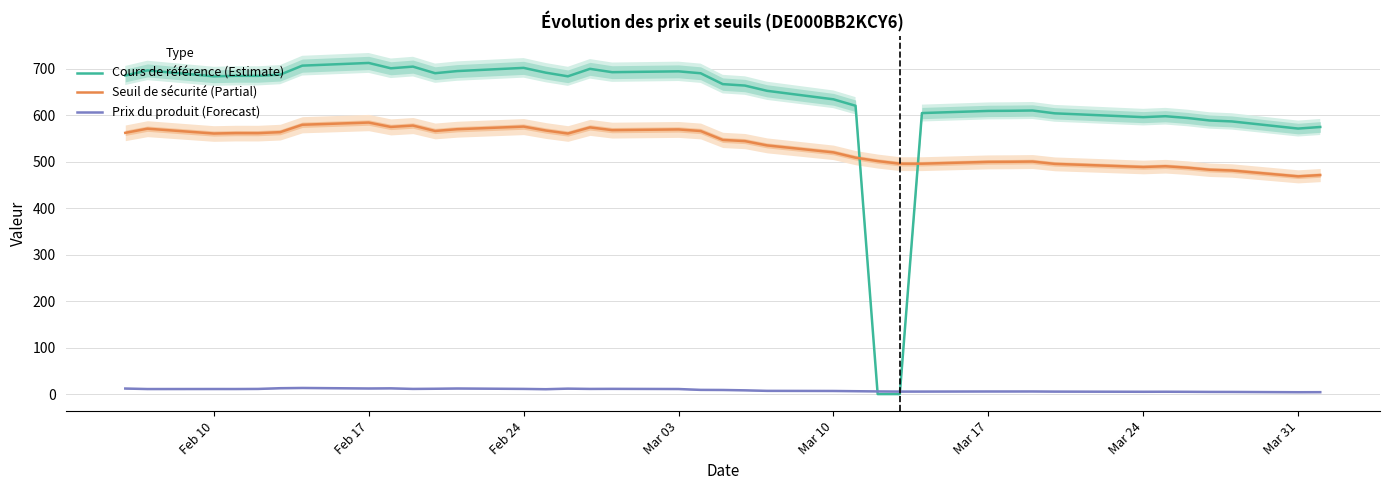

At how many categories does at least one series exceed 11?

39